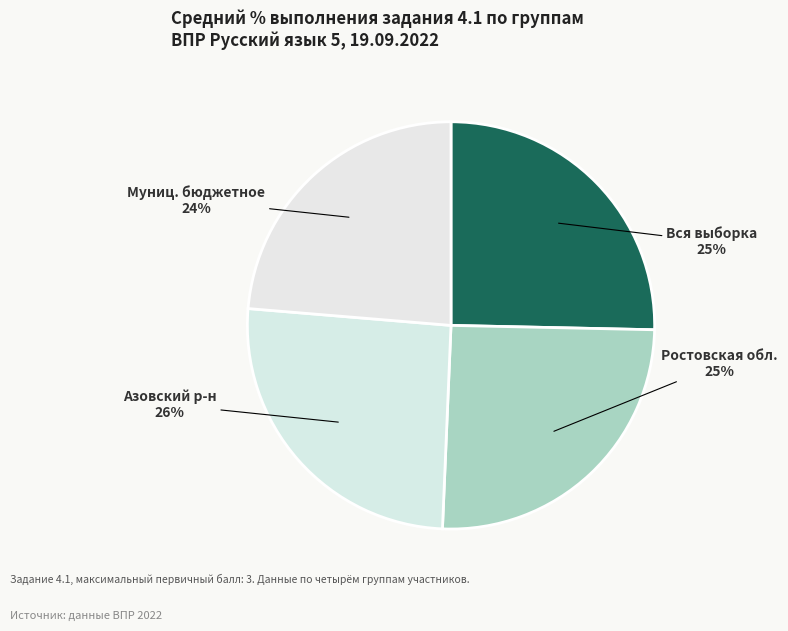

Count the number of slices in the pie.

4